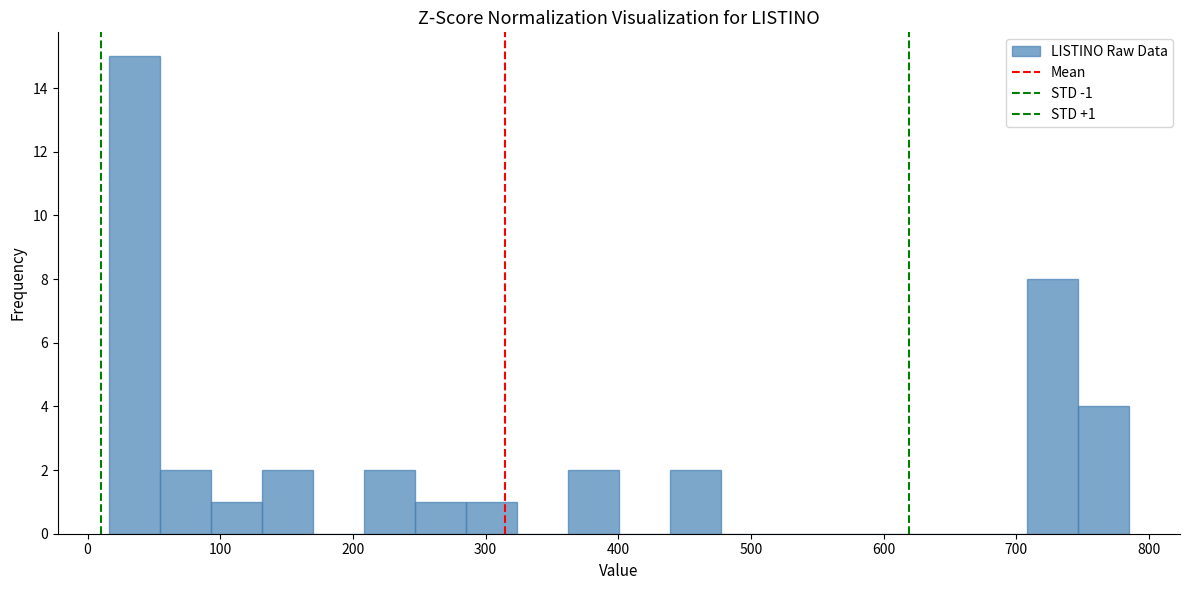

Around what value on the x-axis is the tallest bar? Give the approximate position of its centre, as read against the axis.

40